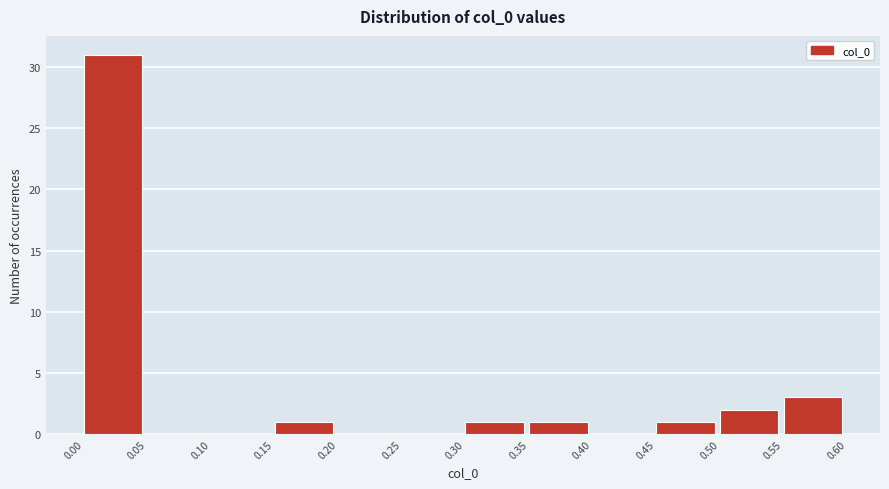

Reading left to right, list every bar in this chart as the range it spans on the x-axis followed by its height. The values are not printed on the chart, so give them approximately, as read against the axis.

0.00 to 0.05: 31
0.05 to 0.10: 0
0.10 to 0.15: 0
0.15 to 0.20: 1
0.20 to 0.25: 0
0.25 to 0.30: 0
0.30 to 0.35: 1
0.35 to 0.40: 1
0.40 to 0.45: 0
0.45 to 0.50: 1
0.50 to 0.55: 2
0.55 to 0.60: 3